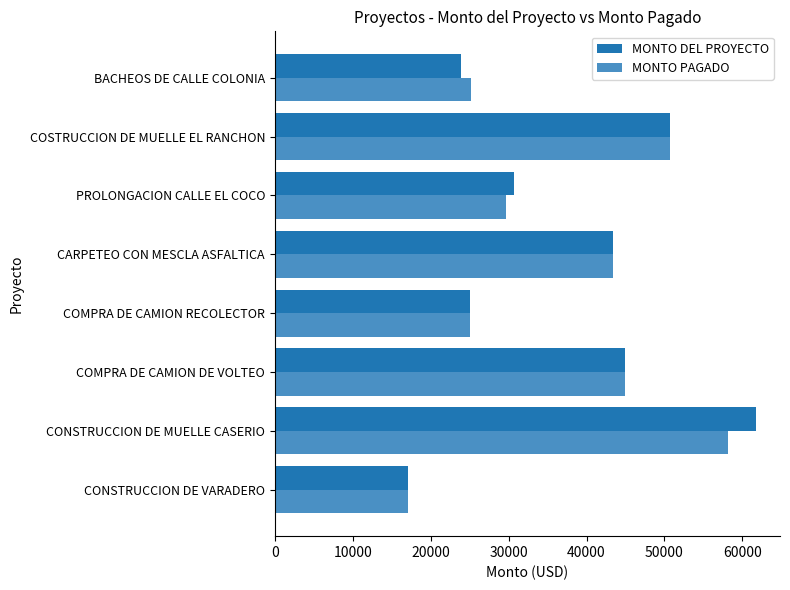

The value of MONTO DEL PROYECTO at CONSTRUCCION DE VARADERO is 8515.2. True or false?

False